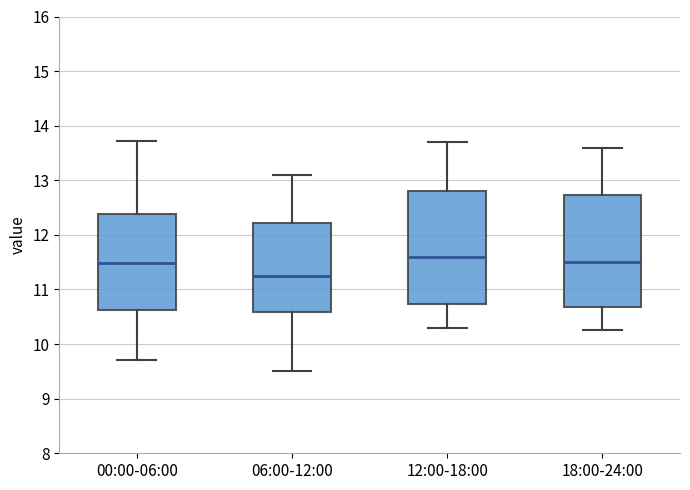

Where is the upper edge of the box for 00:00-06:00 on the y-axis? The values are not printed on the chart, so give them approximately, as read against the axis.

12.4